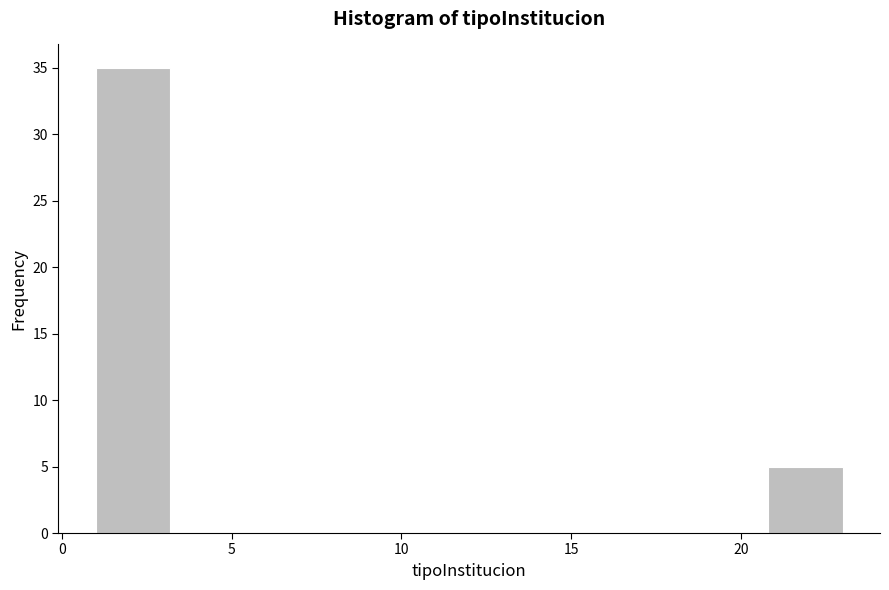

Reading left to right, transcribe this chart: for each bar, give the range it covers on the x-axis and its height. Neither the bar edges nor the heights are printed on the chart, so give them approximately, as read against the axes.

1.0 to 3.2: 35
3.2 to 5.4: 0
5.4 to 7.6: 0
7.6 to 9.8: 0
9.8 to 12.0: 0
12.0 to 14.2: 0
14.2 to 16.4: 0
16.4 to 18.6: 0
18.6 to 20.8: 0
20.8 to 23.0: 5